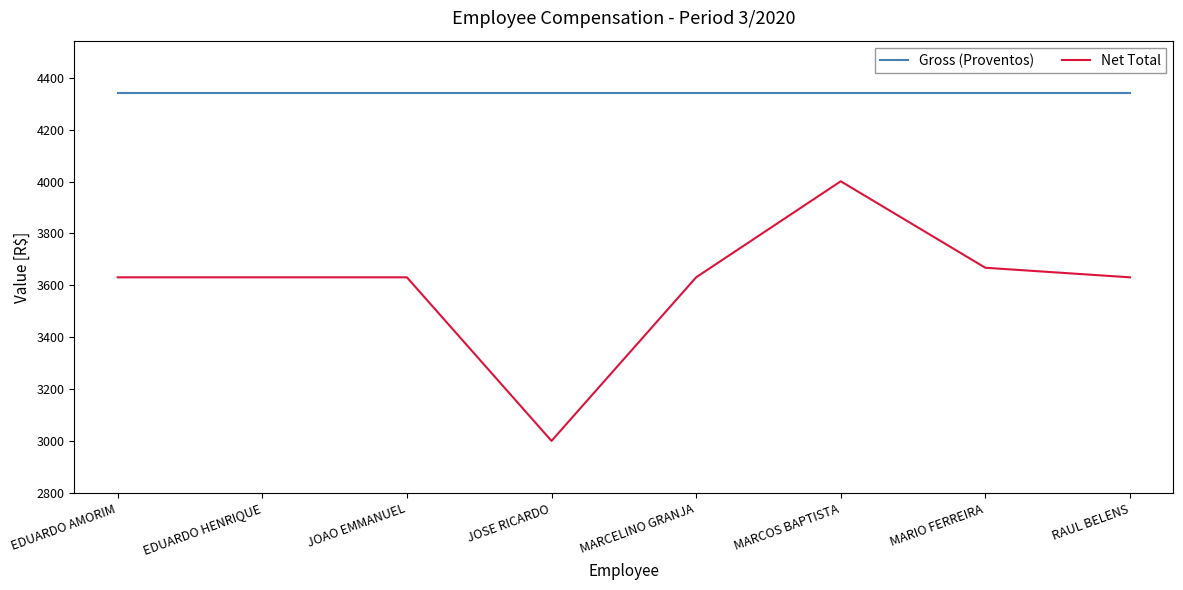

Which category has the lowest value across all series?

JOSE RICARDO